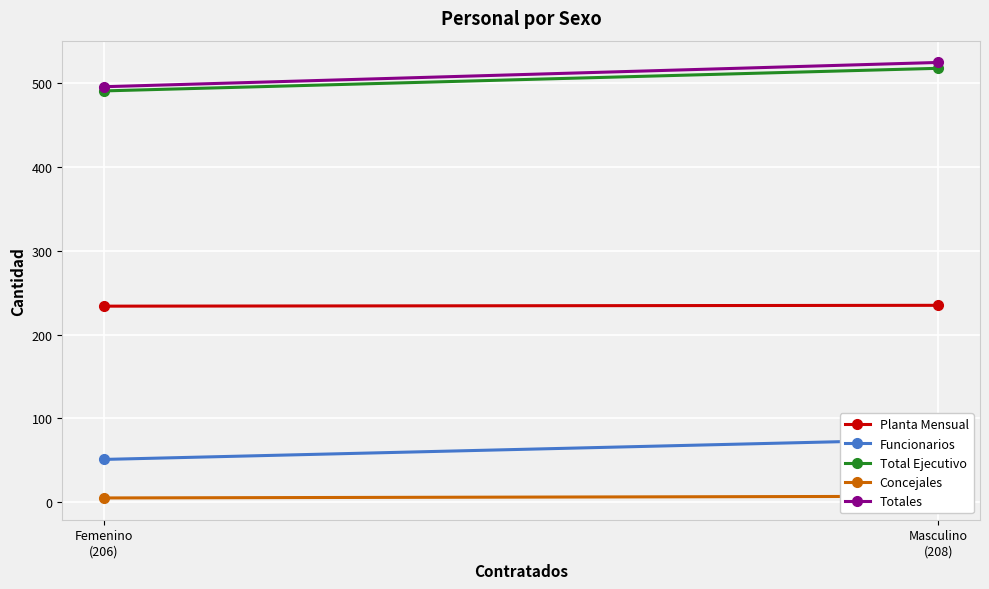

Which series has the largest total across all categories?

Totales